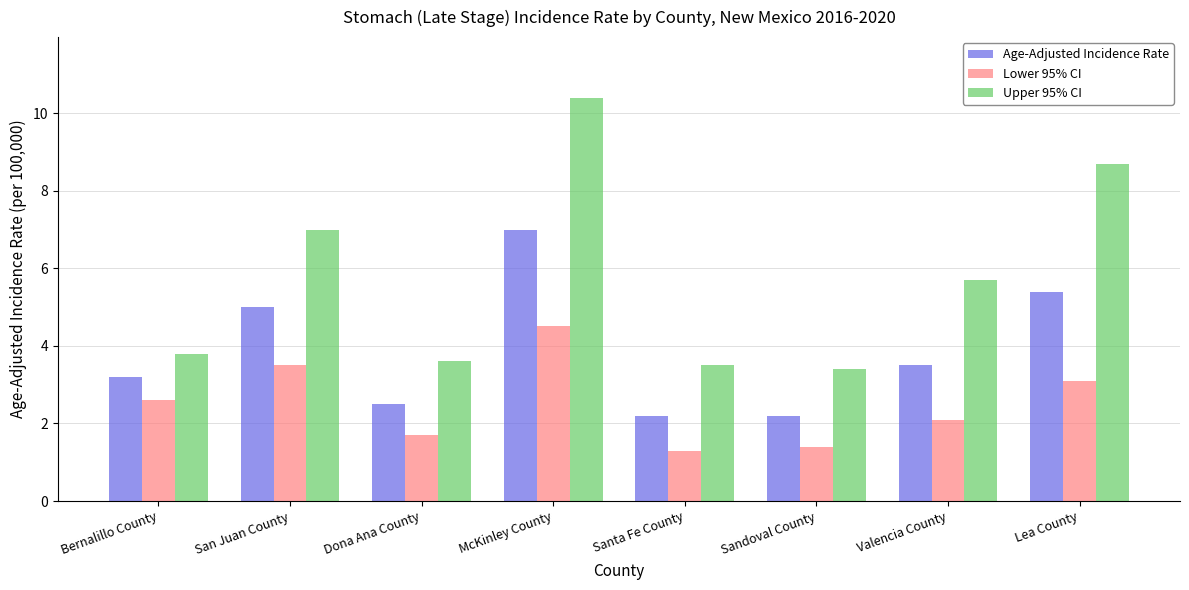

The Age-Adjusted Incidence Rate series shows 3.6 at Lea County. True or false?

False